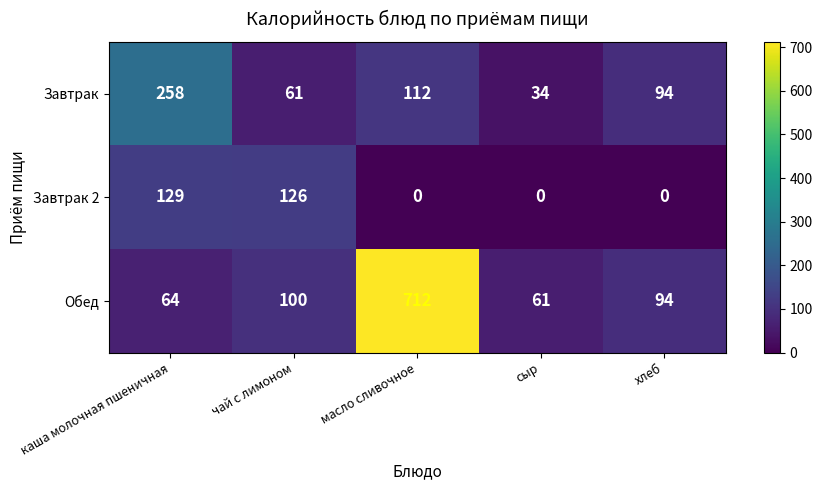

At which category is the sum across all series the highest?

масло сливочное